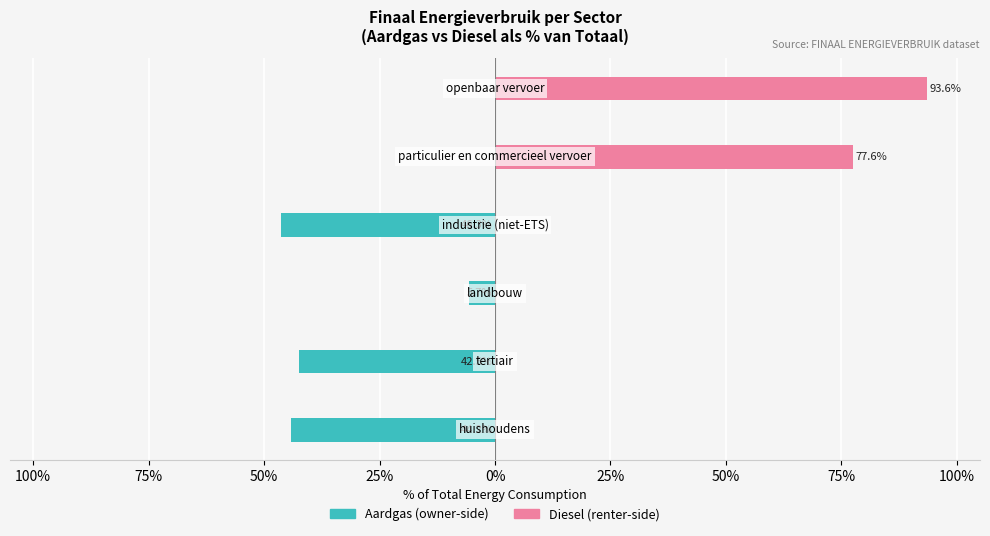

Rank the series at 50% from lowest to highest value.

Aardgas, Diesel